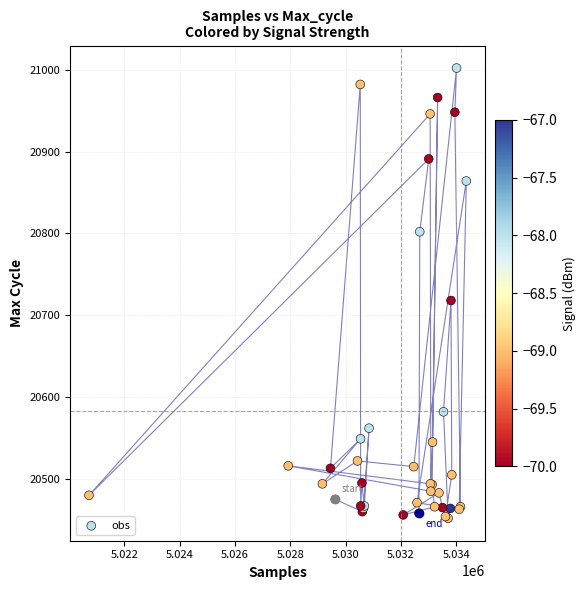

What Y value in the scatter plot is closest to 20727?

20718